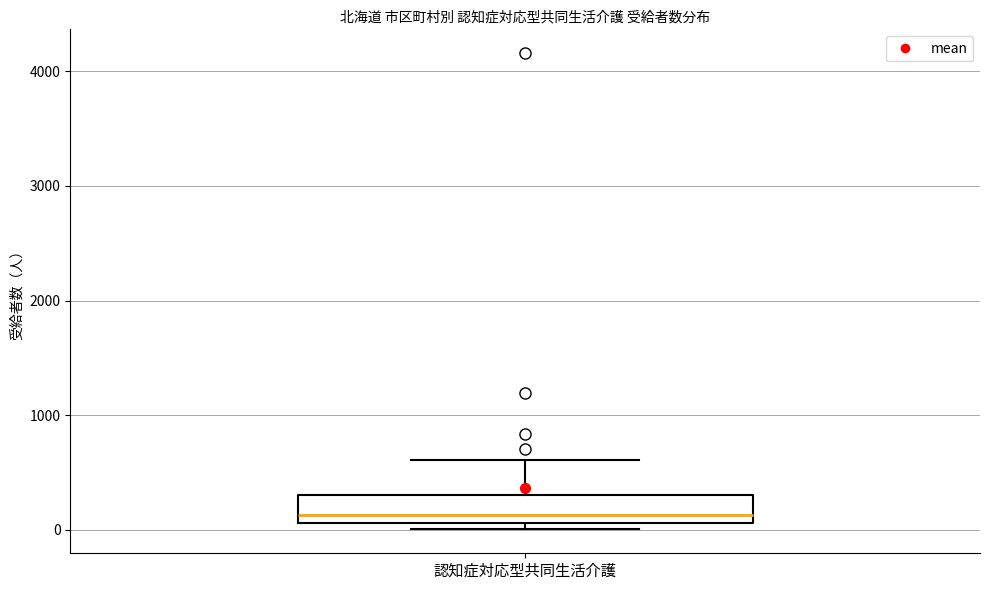

Where is the lower edge of the box for 認知症対応型共同生活介護 on the y-axis? The values are not printed on the chart, so give them approximately, as read against the axis.

100